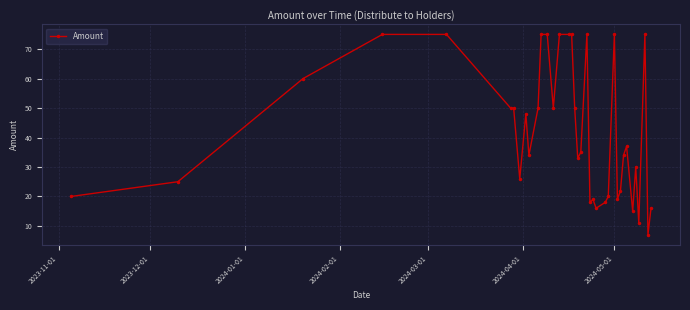

What is the sum of all values?

1563